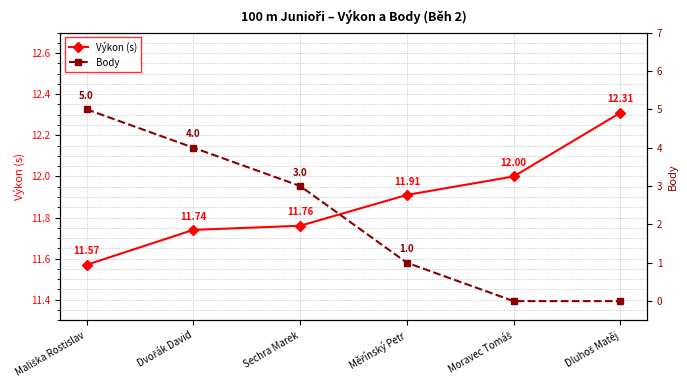

Reading left to right, transcribe all the data shown in this chart.

Výkon (s): 11.6	11.7	11.8	11.9	12.0	12.3
Body: 5.0	4.0	3.0	1.0	0.0	0.0